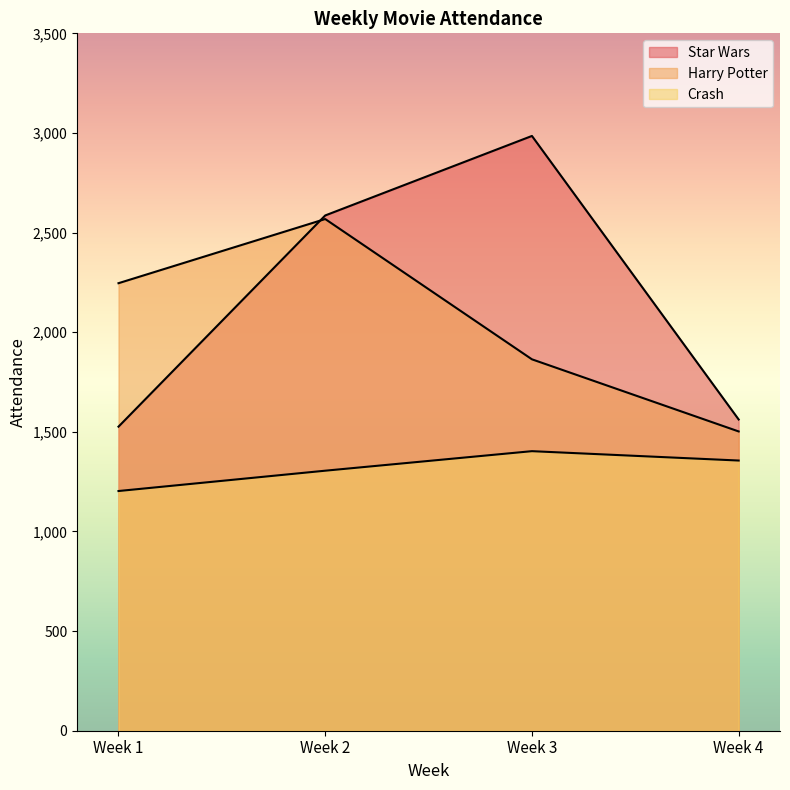

What are all the series names shown in the legend?

Star Wars, Harry Potter, Crash